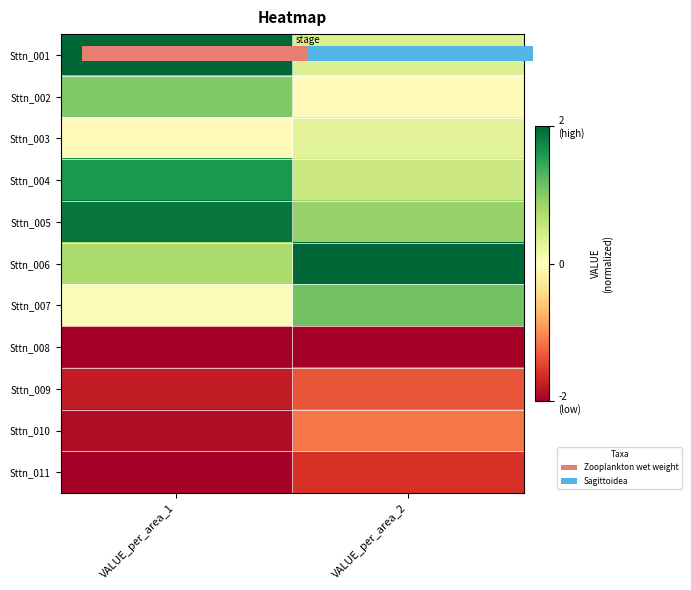

At which category does the chart reach its minimum across all series?

VALUE_per_area_1